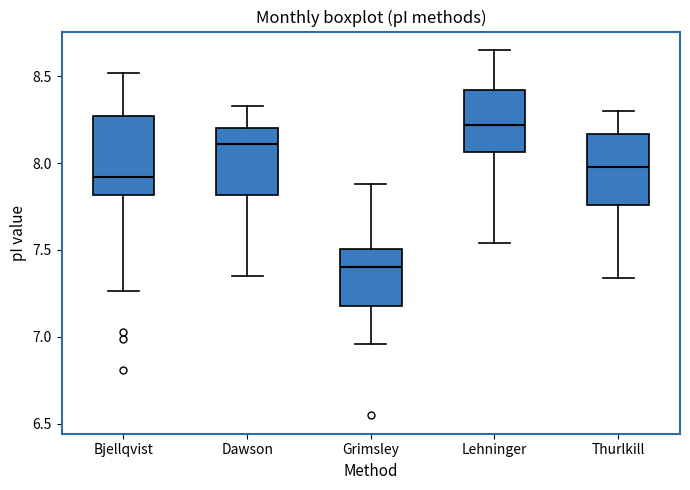

Where does the upper whisker of the box for Lehninger end on the y-axis? The values are not printed on the chart, so give them approximately, as read against the axis.

8.65